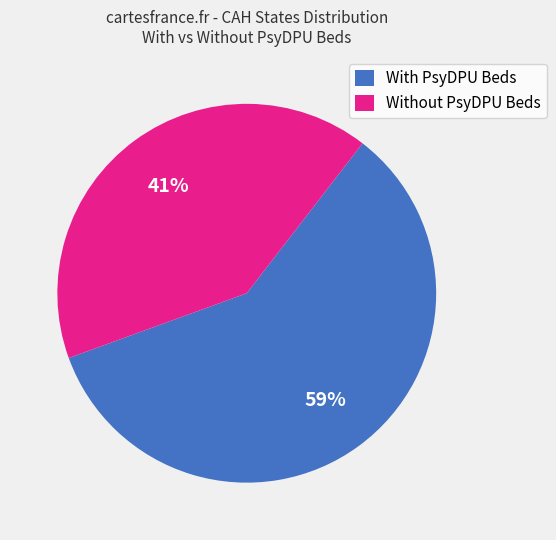

True or false: With PsyDPU Beds accounts for 59% of the total.

True